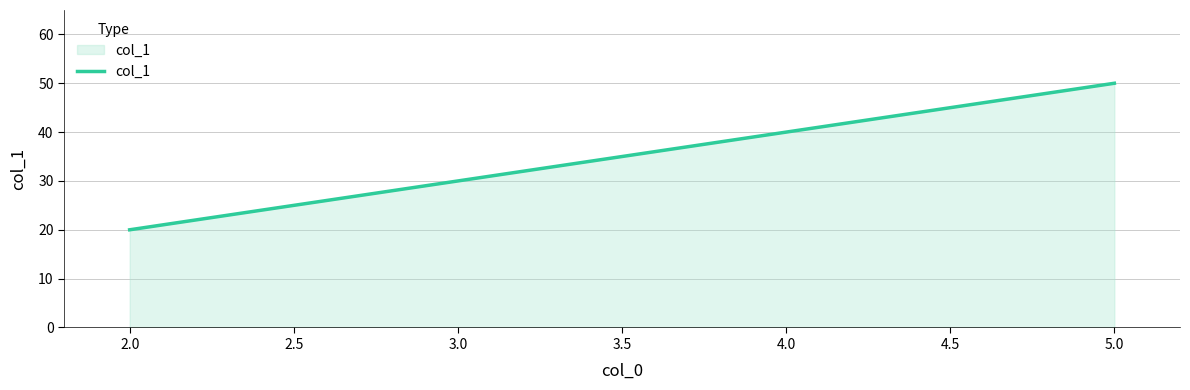

What position from the left is 3.0?

2